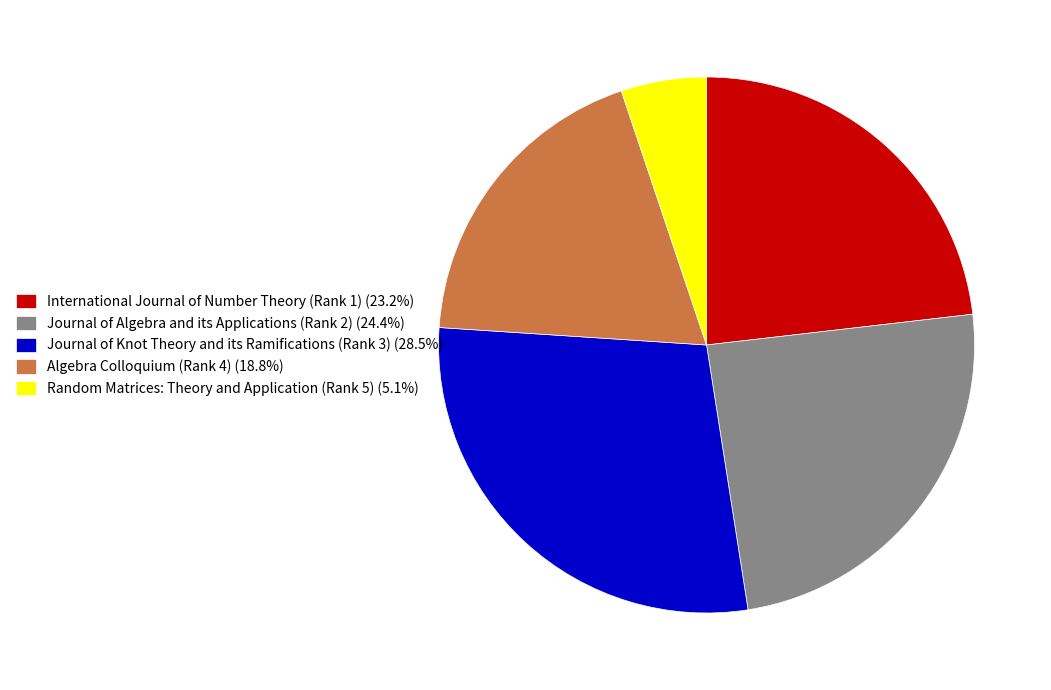

Is International Journal of Number Theory (Rank 1) the majority of the pie?

No